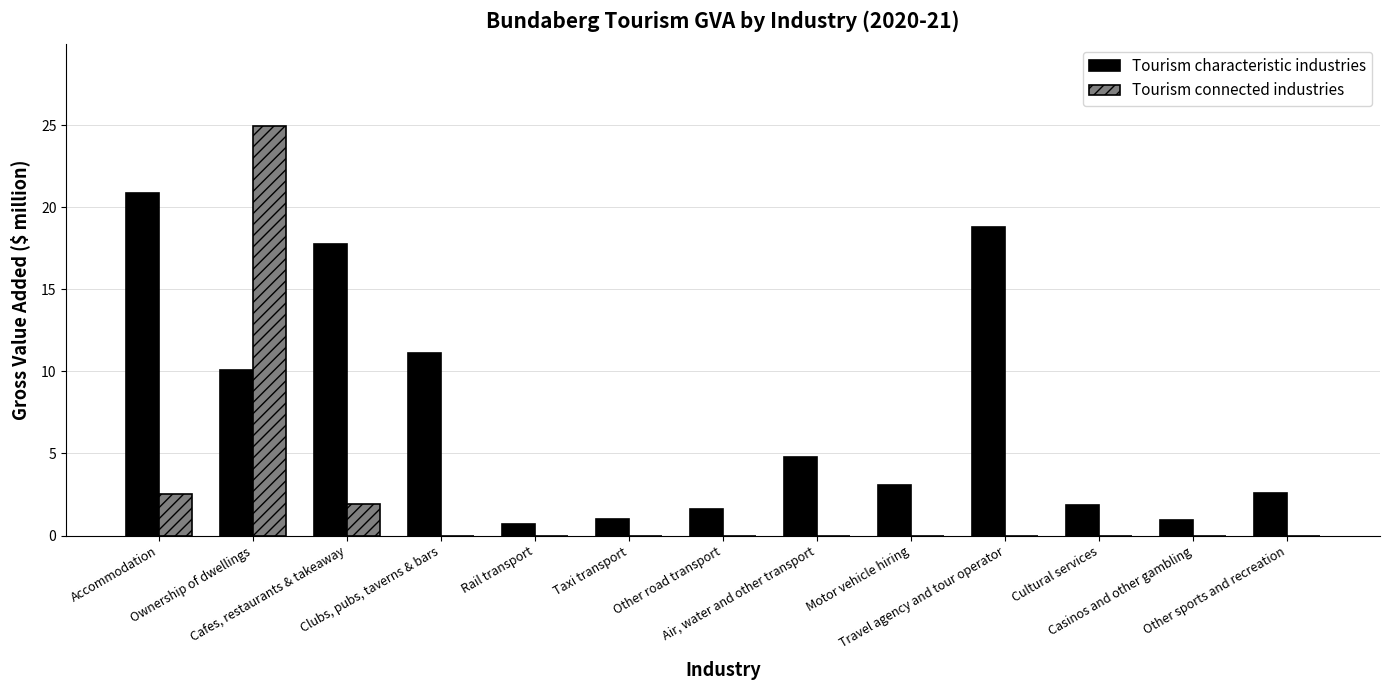

What is the highest value of the Tourism connected industries series?

25.0